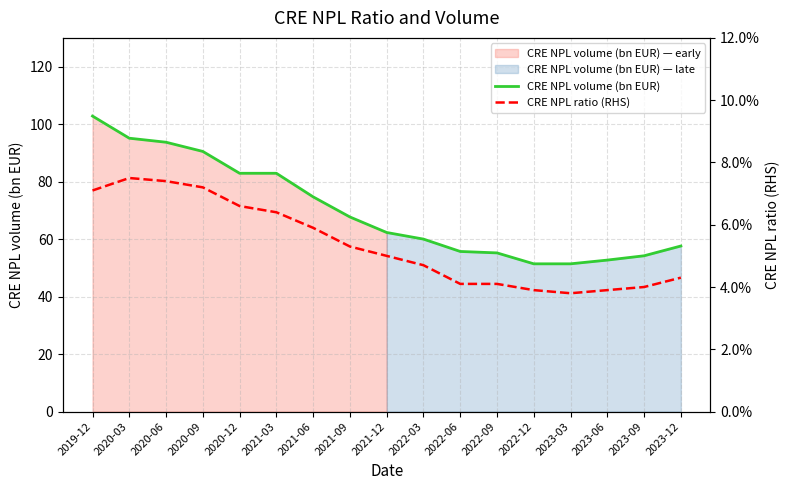

True or false: CRE NPL ratio (RHS) has a value of 0.0 at 2023-12.

True